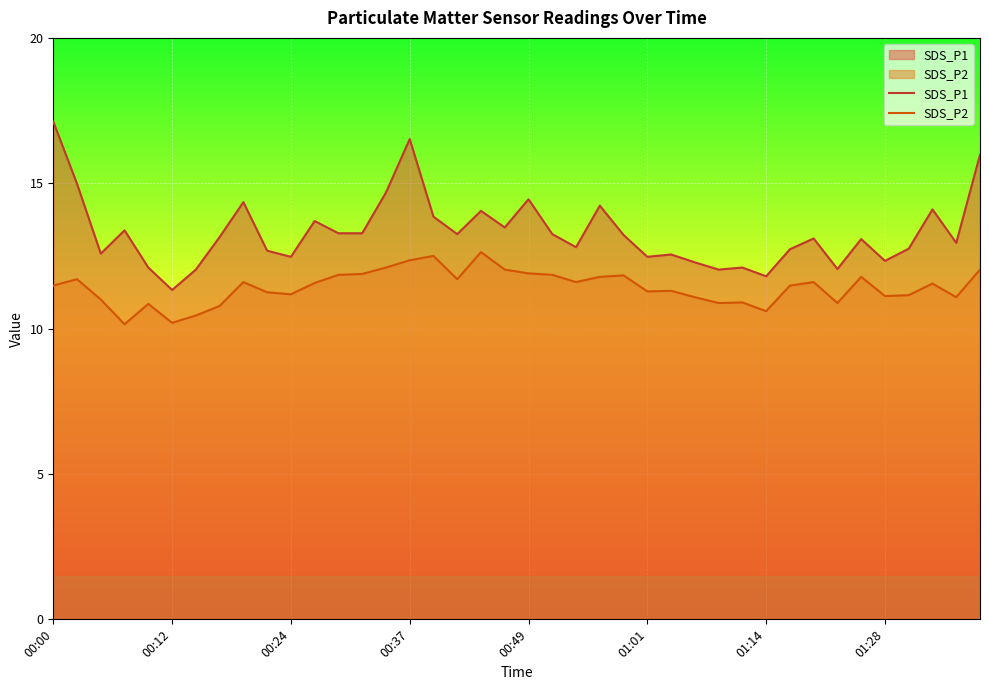

True or false: SDS_P2 has a value of 10.2 at 00:12.

True